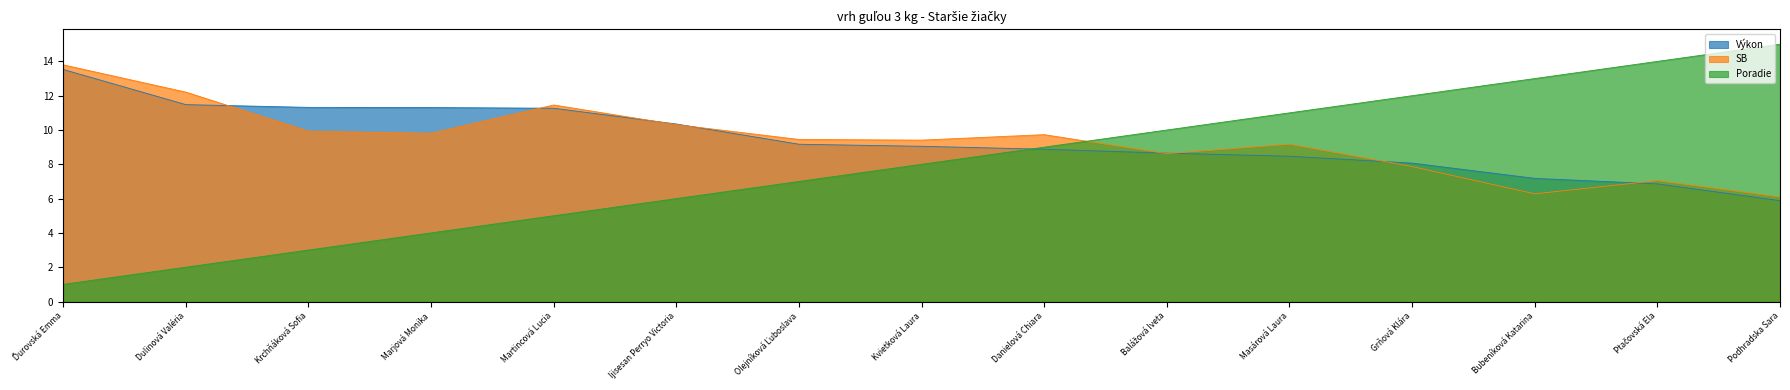

Reading left to right, list all the values displayed in this chart.

Výkon: Ďurovská Emma=13.5	Dulinová Valéria=11.5	Krchňáková Sofia=11.3	Marjová Monika=11.3	Martincová Lucia=11.3	Ijisesan Perryo Victoria=10.3	Olejníková Ľuboslava=9.2	Kvietková Laura=9.1	Danielová Chiara=8.9	Balážová Iveta=8.7	Masárová Laura=8.5	Grňová Klára=8.1	Bubeníková Katarina=7.2	Ptačovská Ela=6.9	Podhradska Sara=5.9
SB: Ďurovská Emma=13.8	Dulinová Valéria=12.2	Krchňáková Sofia=9.9	Marjová Monika=9.8	Martincová Lucia=11.5	Ijisesan Perryo Victoria=10.3	Olejníková Ľuboslava=9.4	Kvietková Laura=9.4	Danielová Chiara=9.7	Balážová Iveta=8.6	Masárová Laura=9.2	Grňová Klára=7.9	Bubeníková Katarina=6.3	Ptačovská Ela=7.0	Podhradska Sara=6.1
Poradie: Ďurovská Emma=1.0	Dulinová Valéria=2.0	Krchňáková Sofia=3.0	Marjová Monika=4.0	Martincová Lucia=5.0	Ijisesan Perryo Victoria=6.0	Olejníková Ľuboslava=7.0	Kvietková Laura=8.0	Danielová Chiara=9.0	Balážová Iveta=10.0	Masárová Laura=11.0	Grňová Klára=12.0	Bubeníková Katarina=13.0	Ptačovská Ela=14.0	Podhradska Sara=15.0